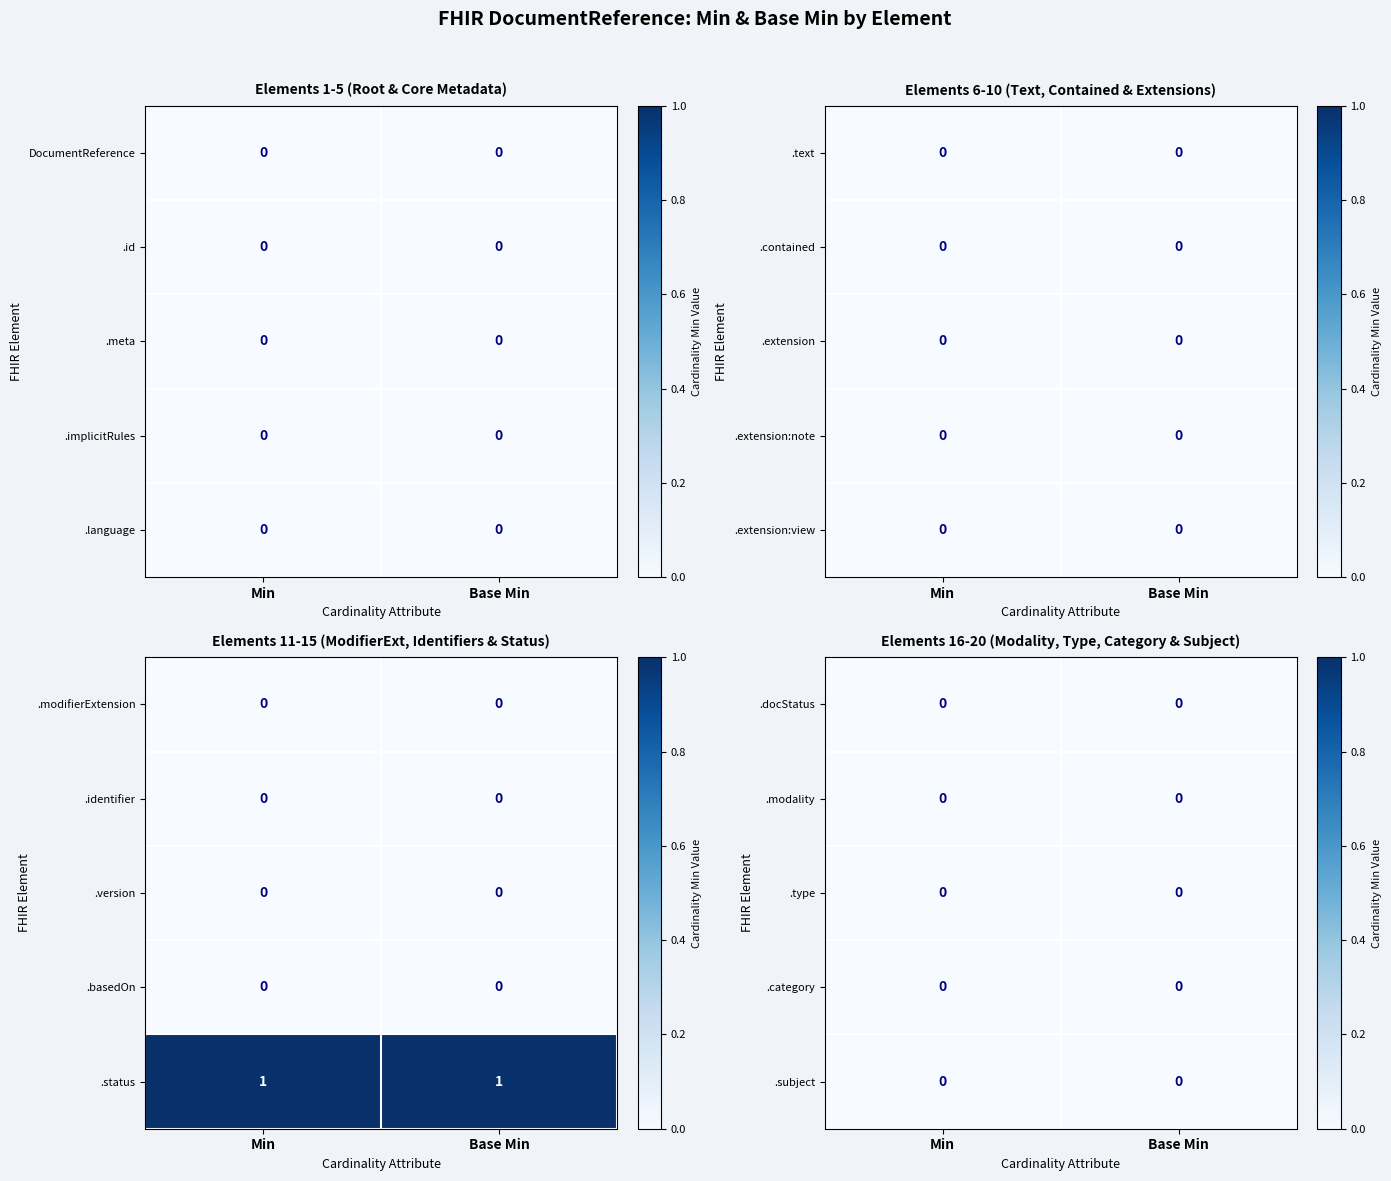

Reading right to left, extract all data points from this chart.

DocumentReference: DocumentReference.id=0	DocumentReference=0
DocumentReference.id: DocumentReference.id=0	DocumentReference=0
DocumentReference.meta: DocumentReference.id=0	DocumentReference=0
DocumentReference.implicitRules: DocumentReference.id=0	DocumentReference=0
DocumentReference.language: DocumentReference.id=0	DocumentReference=0
DocumentReference.text: DocumentReference.id=0	DocumentReference=0
DocumentReference.contained: DocumentReference.id=0	DocumentReference=0
DocumentReference.extension: DocumentReference.id=0	DocumentReference=0
DocumentReference.extension:note: DocumentReference.id=0	DocumentReference=0
DocumentReference.extension:view: DocumentReference.id=0	DocumentReference=0
DocumentReference.modifierExtension: DocumentReference.id=0	DocumentReference=0
DocumentReference.identifier: DocumentReference.id=0	DocumentReference=0
DocumentReference.version: DocumentReference.id=0	DocumentReference=0
DocumentReference.basedOn: DocumentReference.id=0	DocumentReference=0
DocumentReference.status: DocumentReference.id=1	DocumentReference=1
DocumentReference.docStatus: DocumentReference.id=0	DocumentReference=0
DocumentReference.modality: DocumentReference.id=0	DocumentReference=0
DocumentReference.type: DocumentReference.id=0	DocumentReference=0
DocumentReference.category: DocumentReference.id=0	DocumentReference=0
DocumentReference.subject: DocumentReference.id=0	DocumentReference=0